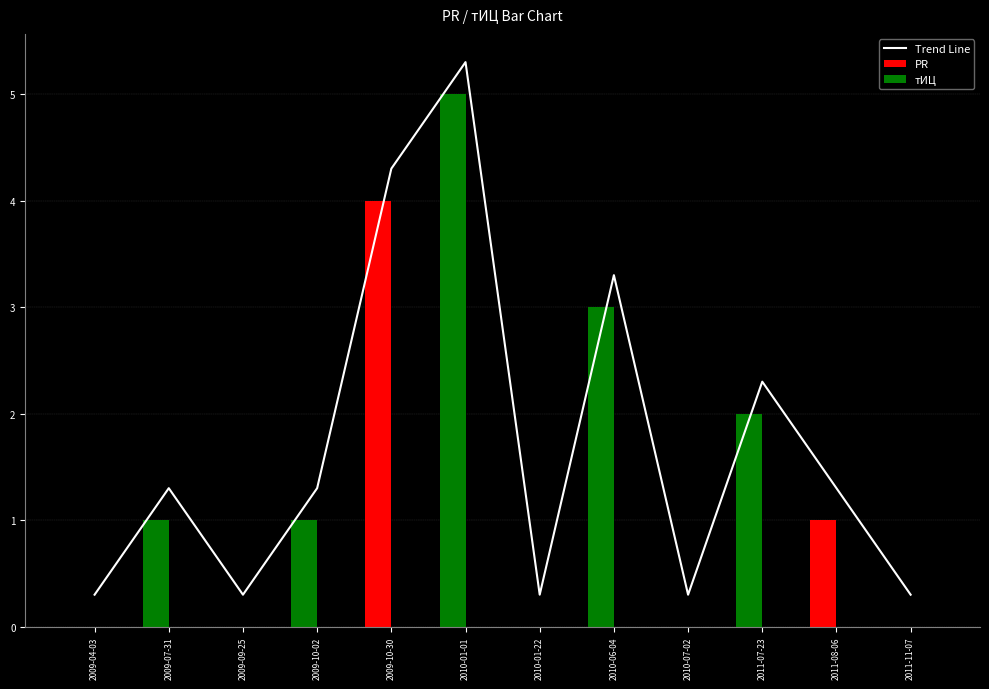

Which series has the largest total across all categories?

Trend Line